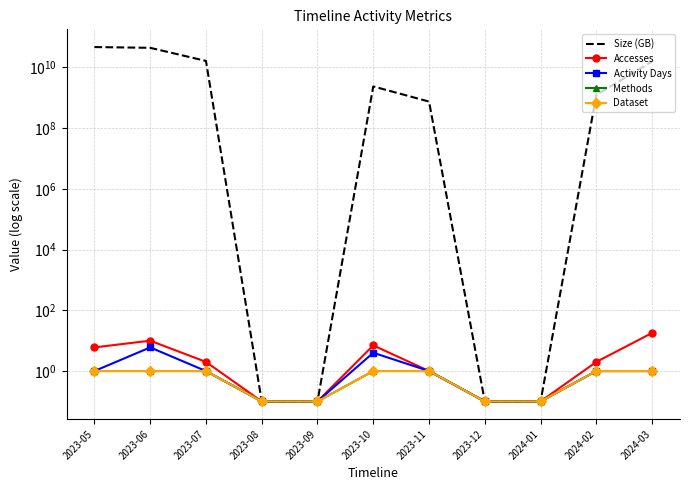

What are all the series names shown in the legend?

Size (GB), Accesses, Activity Days, Methods, Dataset